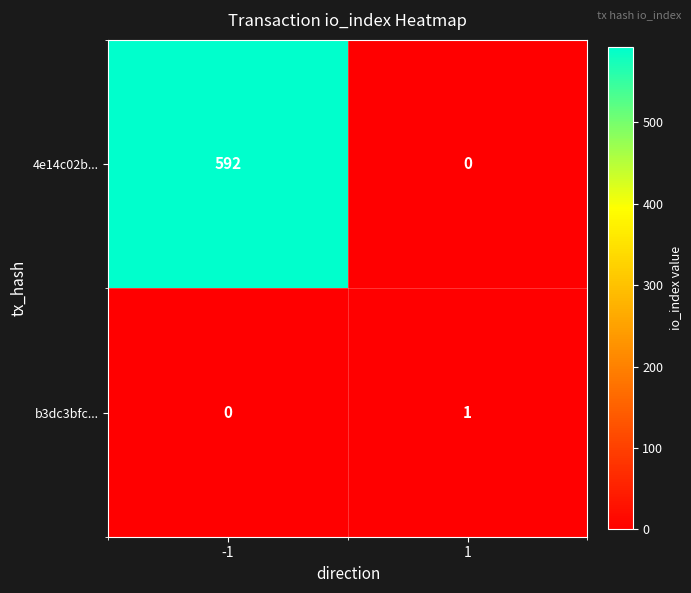

Count the number of categories in the chart.

2